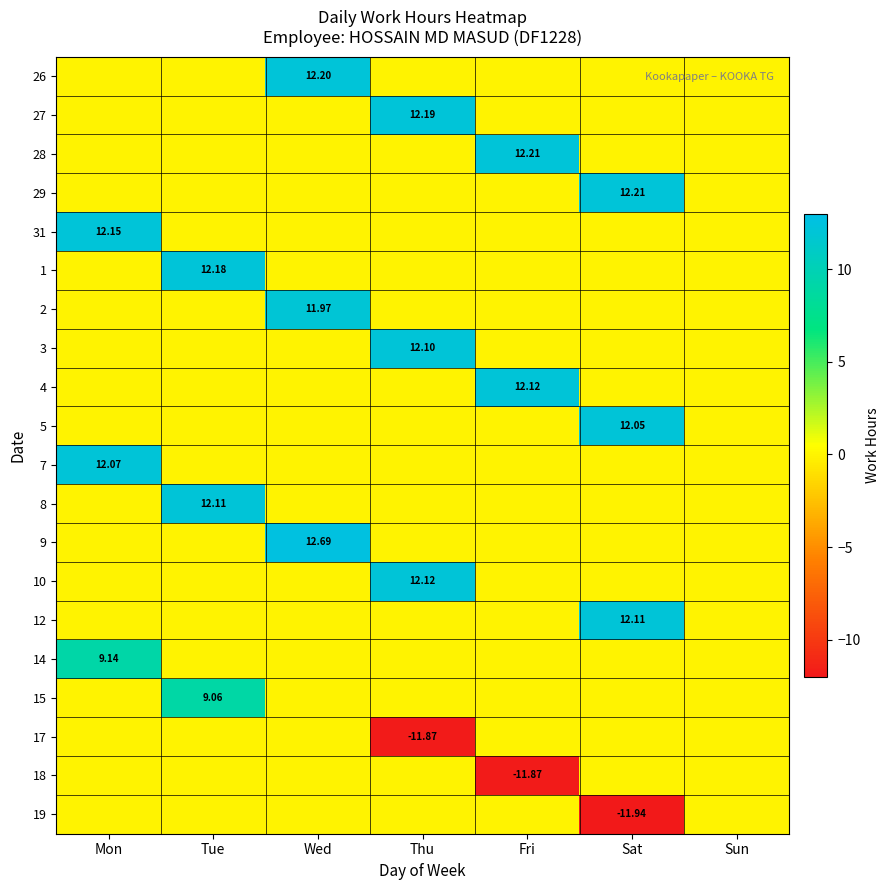

At which category does the chart reach its peak across all series?

Wed